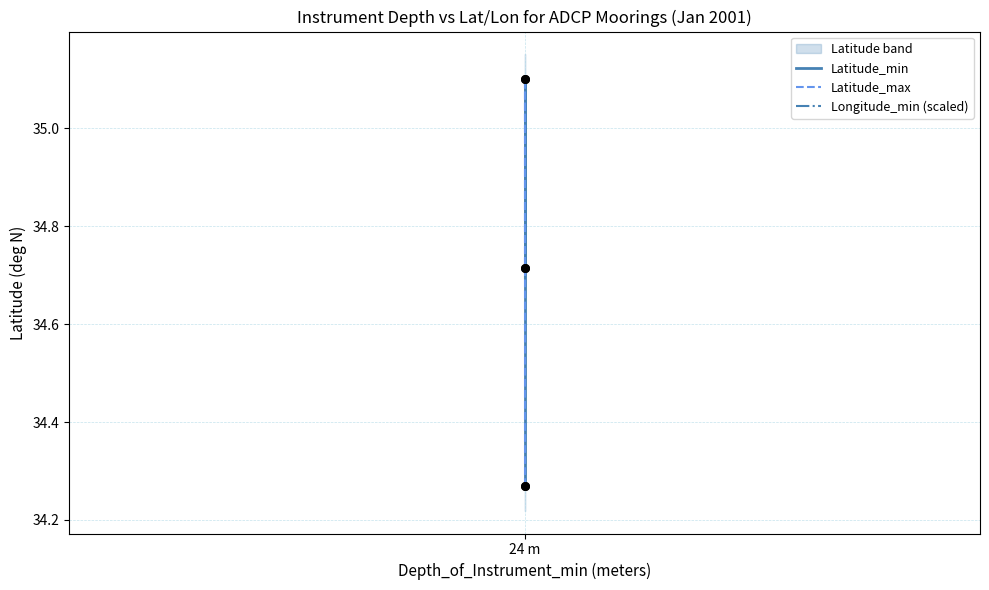

Which series reaches the minimum Y coordinate?

Latitude_min